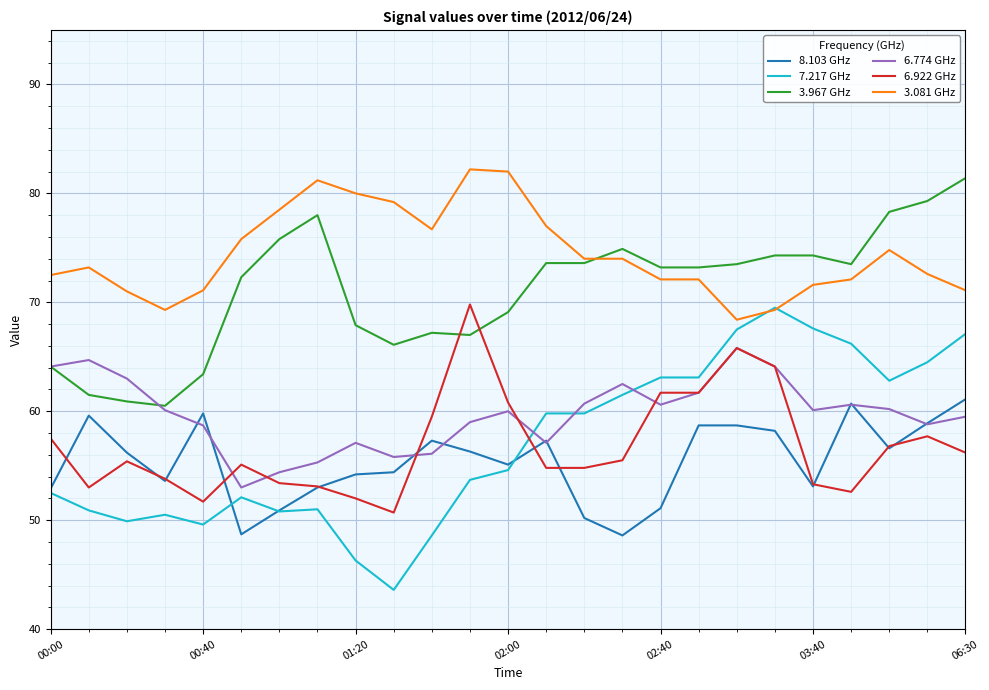

True or false: 7.217 GHz and 3.967 GHz intersect in this chart.

False